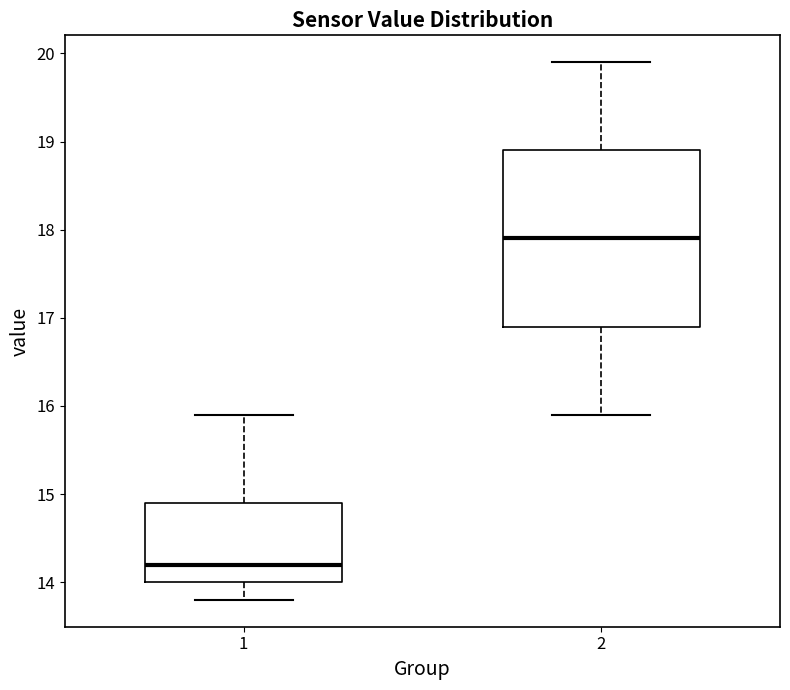

Where is the upper edge of the box at x = 2 on the y-axis? The values are not printed on the chart, so give them approximately, as read against the axis.

18.9